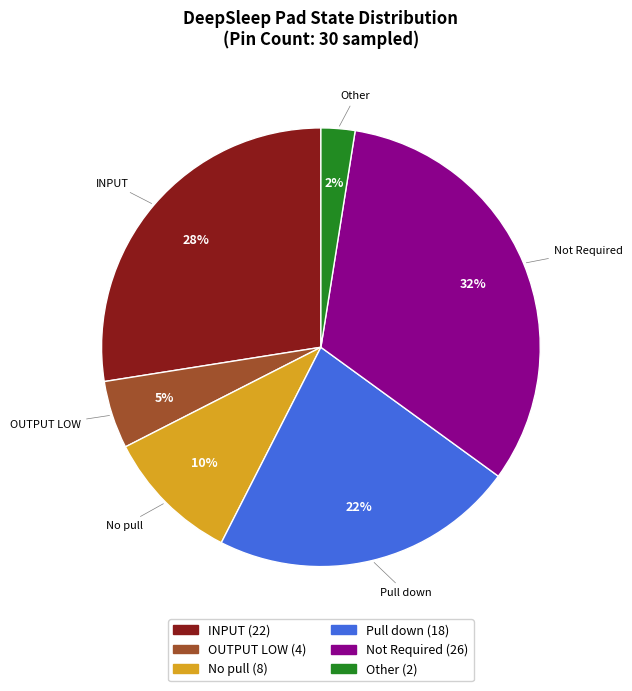

Is there a majority slice in this chart?

No